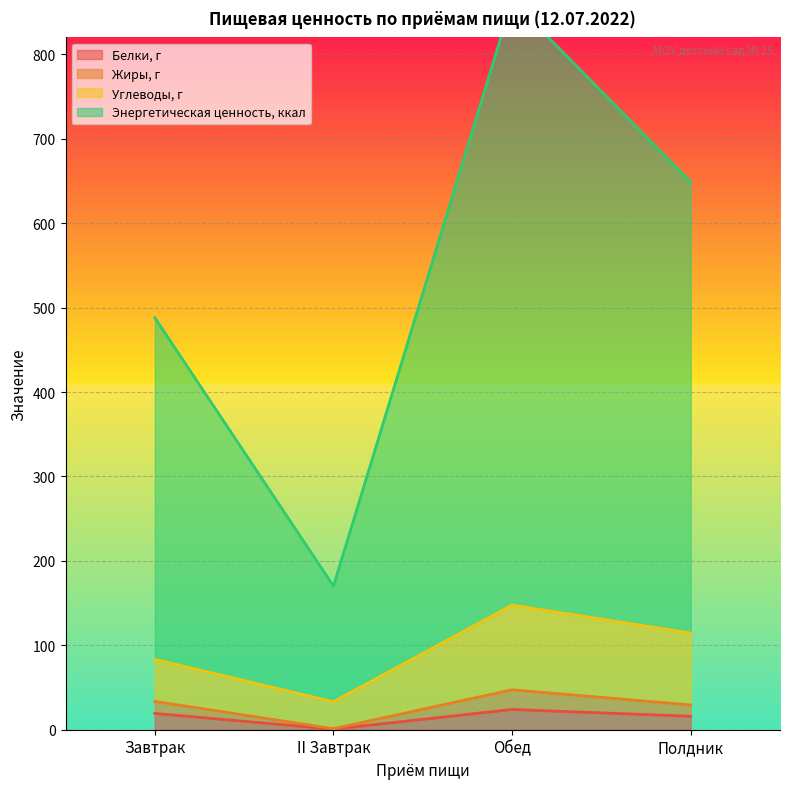

Is it true that Белки, г equals 19.3 at Завтрак?

True